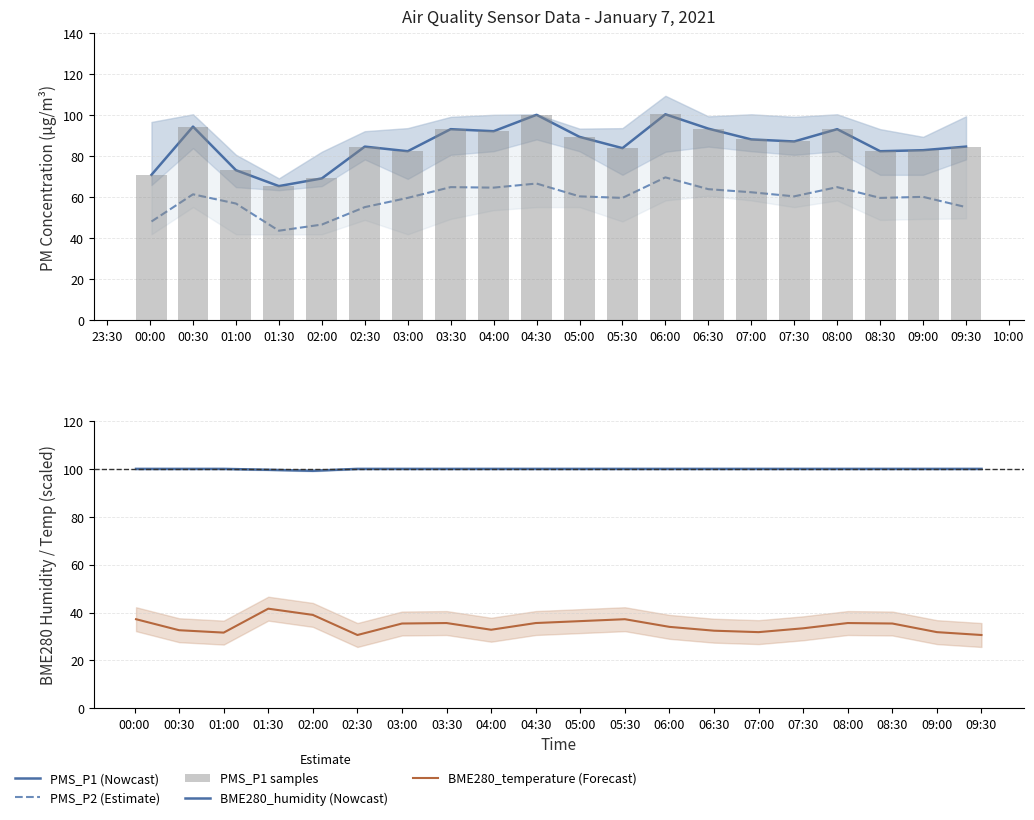

Which series has the largest range (max minus min)?

PMS_P1 (Nowcast)